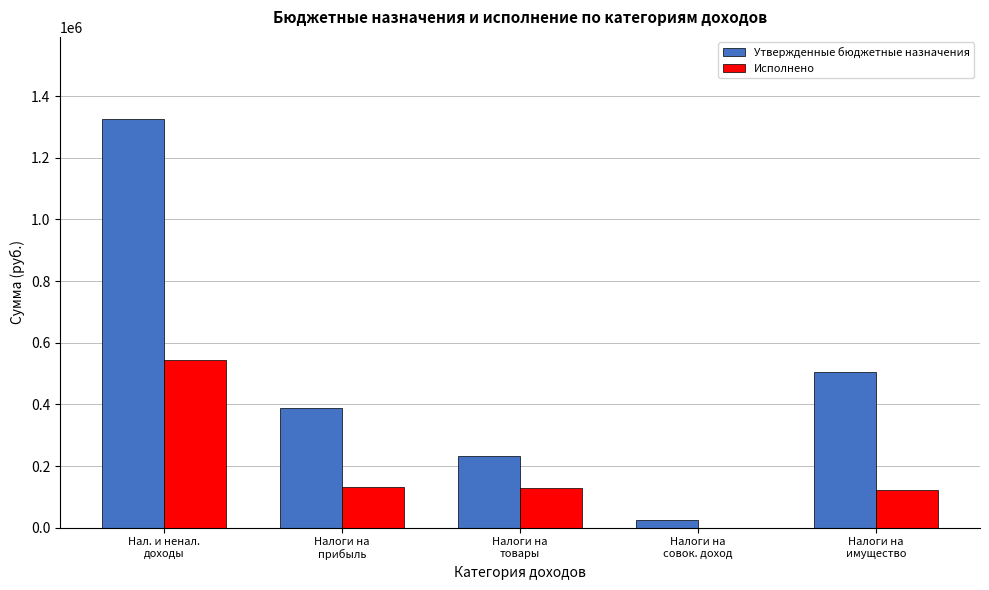

What is the average value of the Исполнено series?

185441.2